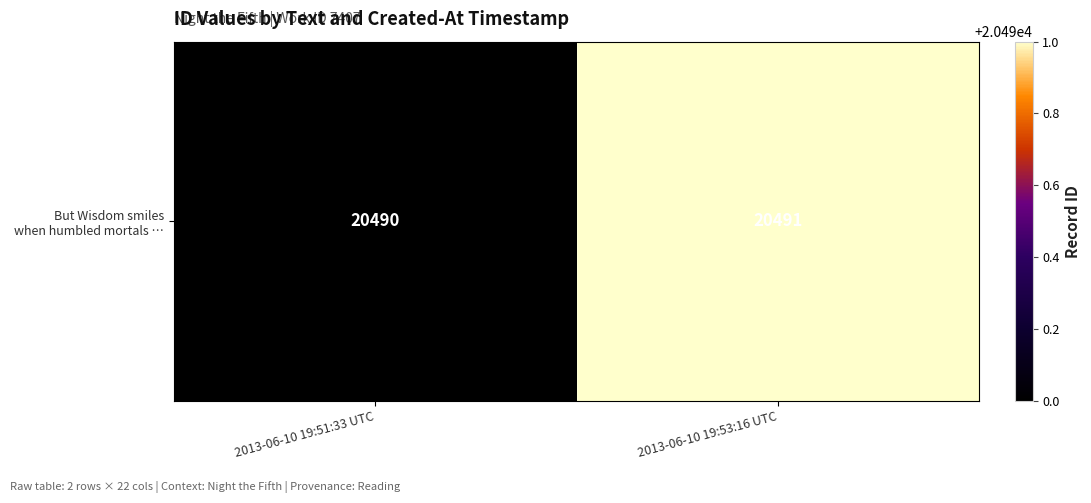

Reading left to right, extract all data points from this chart.

2013-06-10 19:51:33 UTC=20490	2013-06-10 19:53:16 UTC=20491